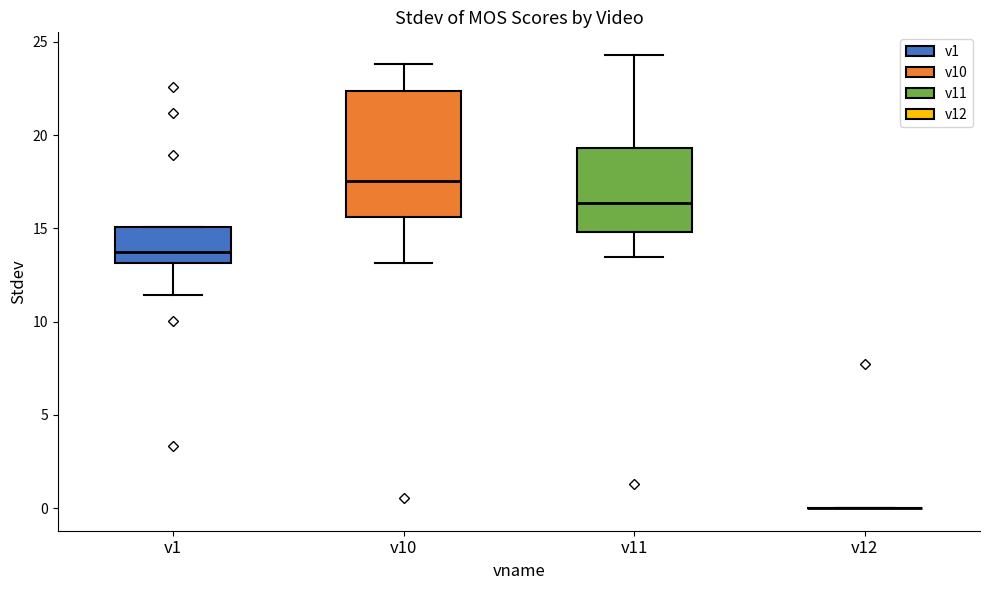

Which box is the tallest, from its lower edge to its upper edge?

v10